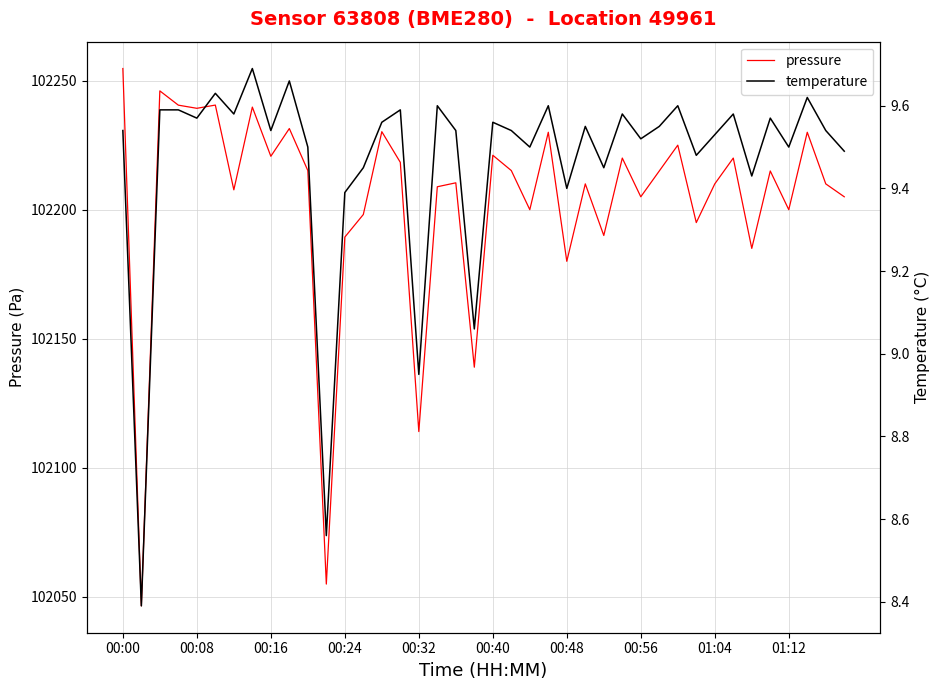

The pressure series shows 39041.0 at 00:00. True or false?

False